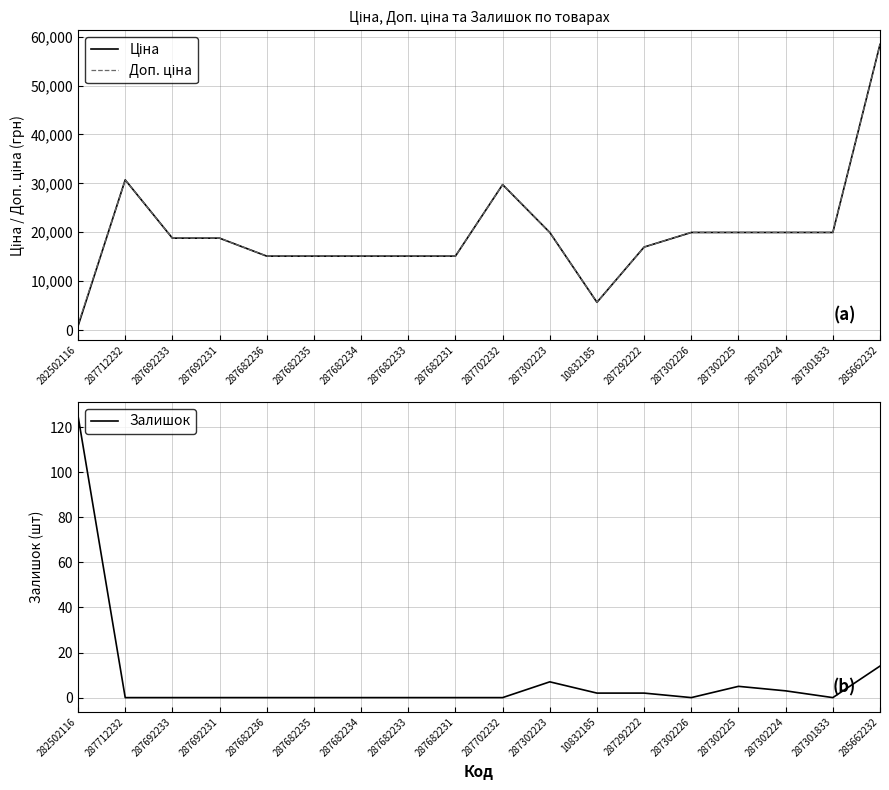

What is the label of the 5th point from the right?

287302226